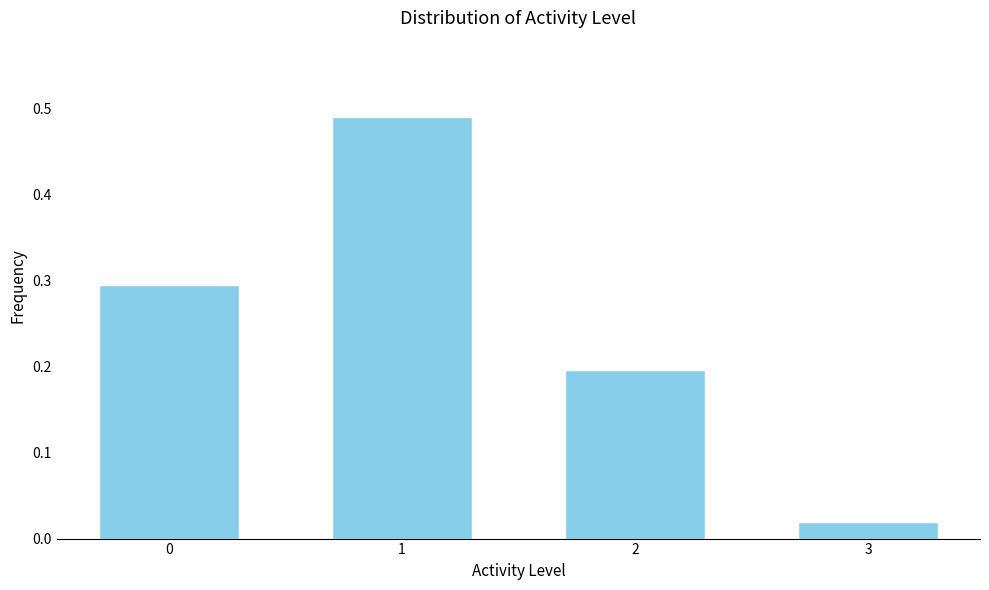

What is the value of the 1st bar from the left?

0.3